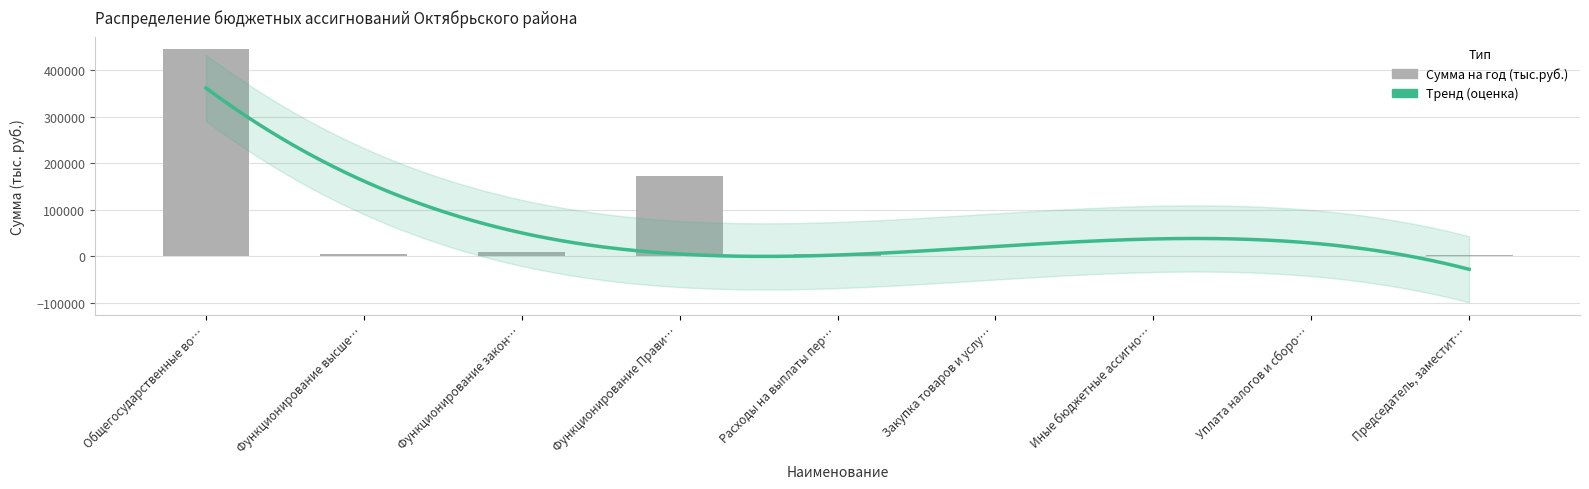

The chart shows a value of 603.2 at Закупка товаров и услу…. True or false?

True